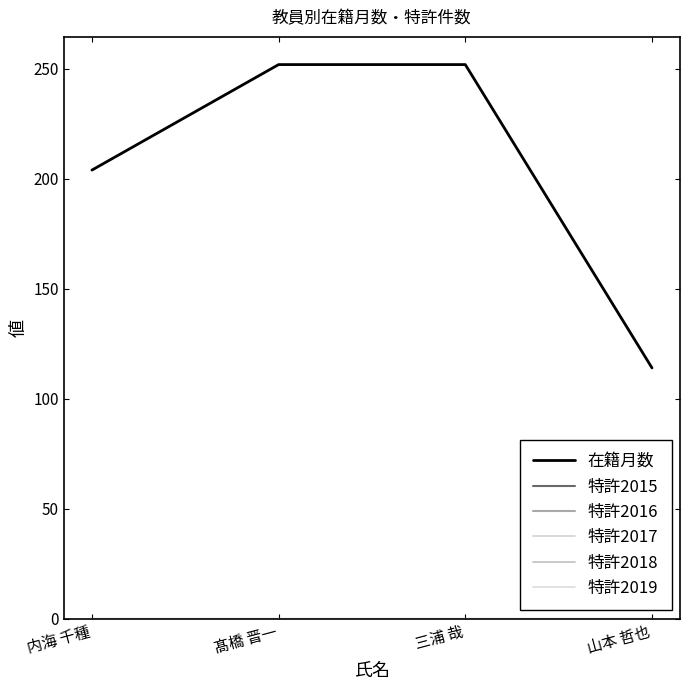

What is the label of the 4th point from the right?

内海 千種